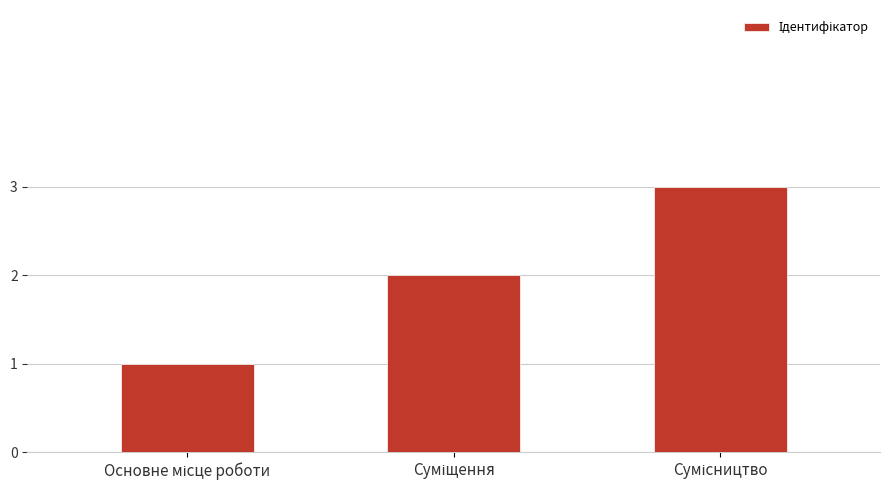

What is the maximum value shown in the chart?

3